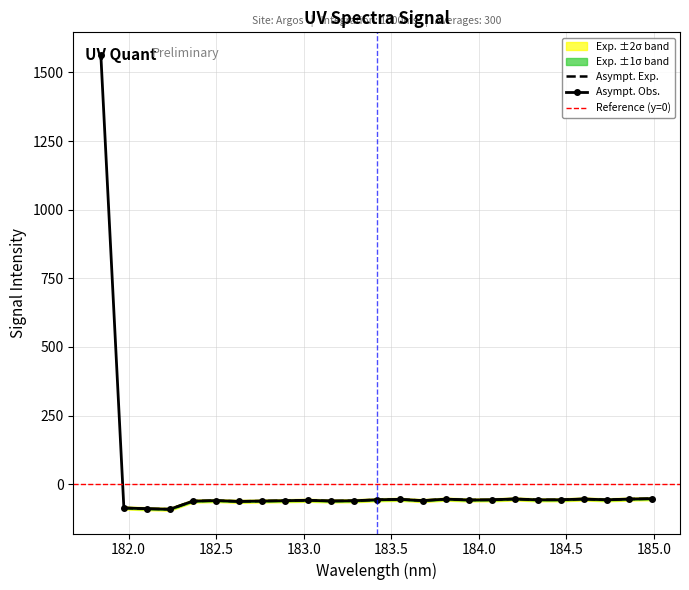

At which label does the data first exceed -57?

181.8418